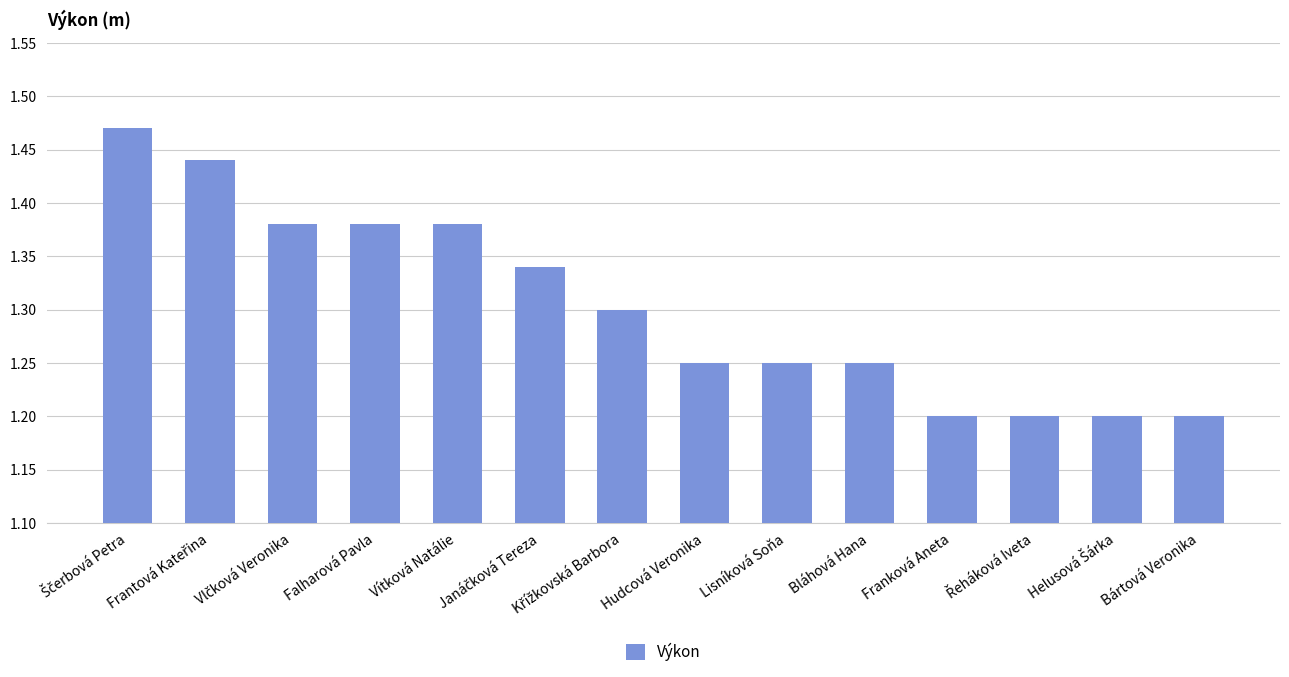

Count the values in the range 1 to 2.

14